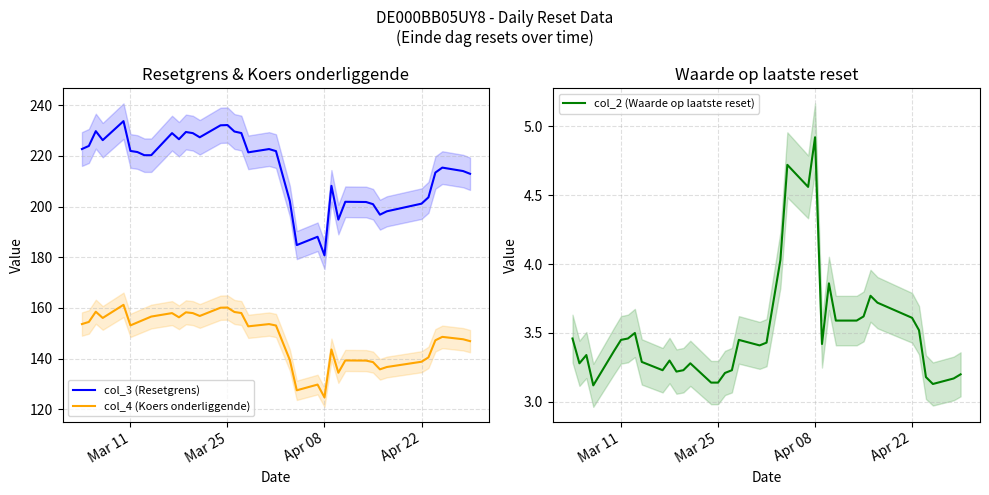

What is the sum of the col_3 (Resetgrens) values at 2025-03-11 and 2025-04-07?

410.1